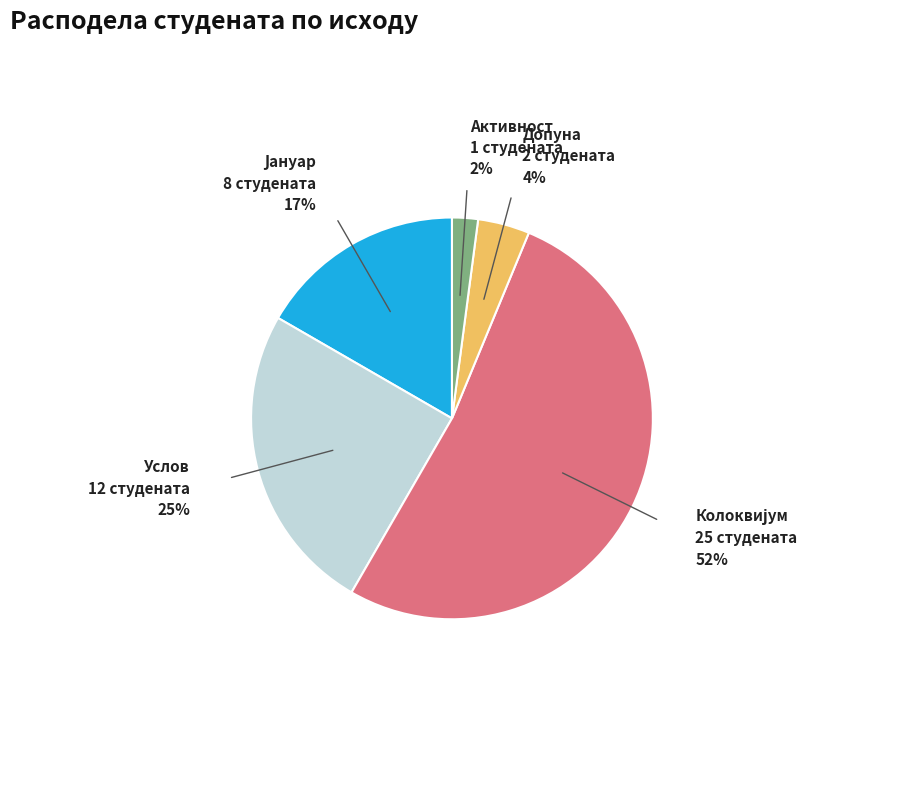

Is there any slice that represents more than half of the pie?

Yes